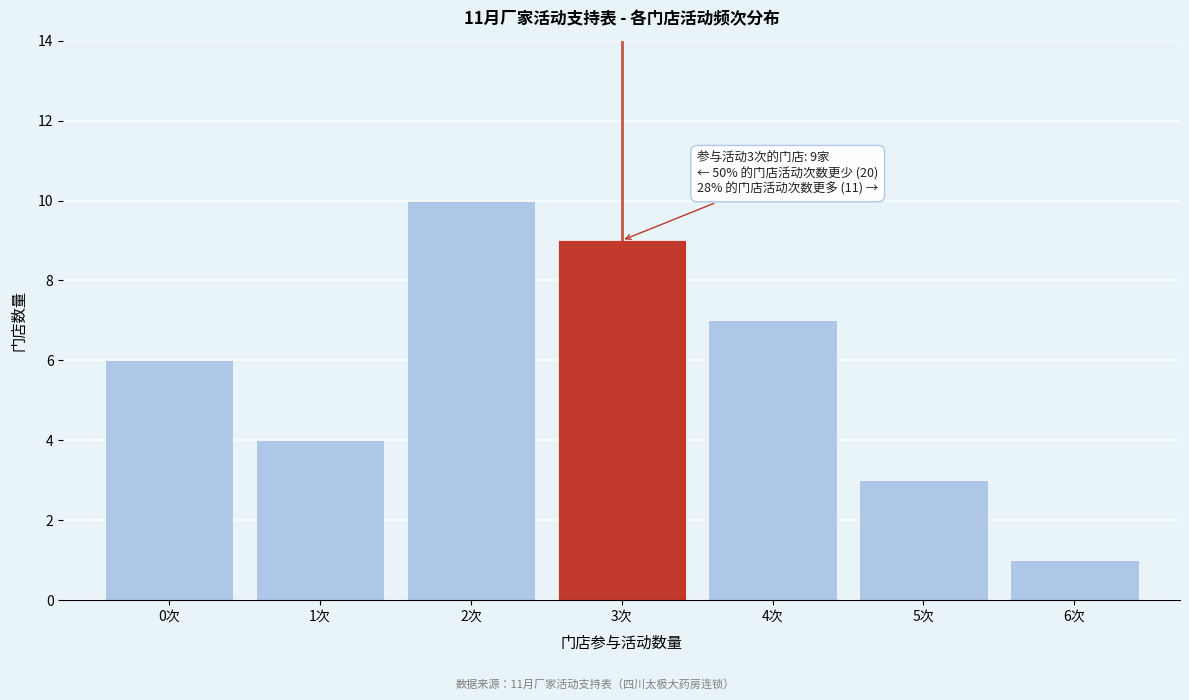

Reading left to right, extract all data points from this chart.

6	4	10	9	7	3	1